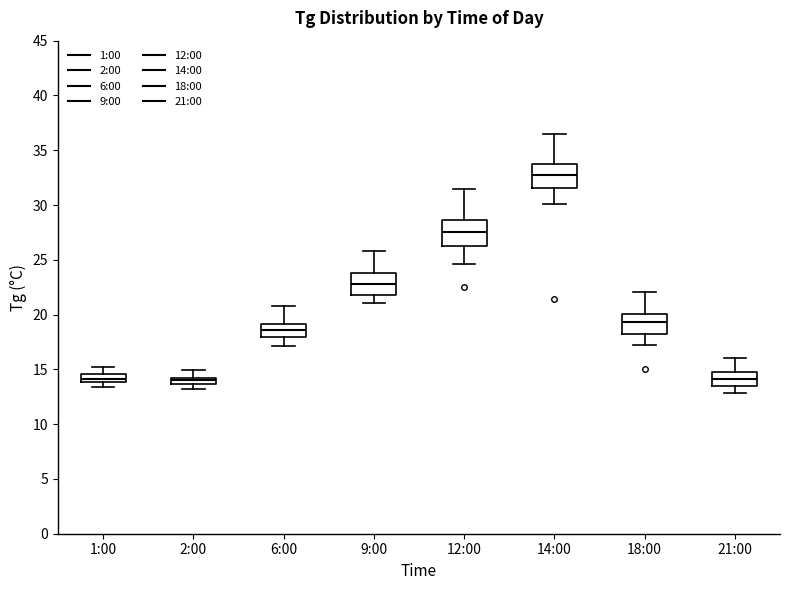

Which box's median line is the highest?

14:00